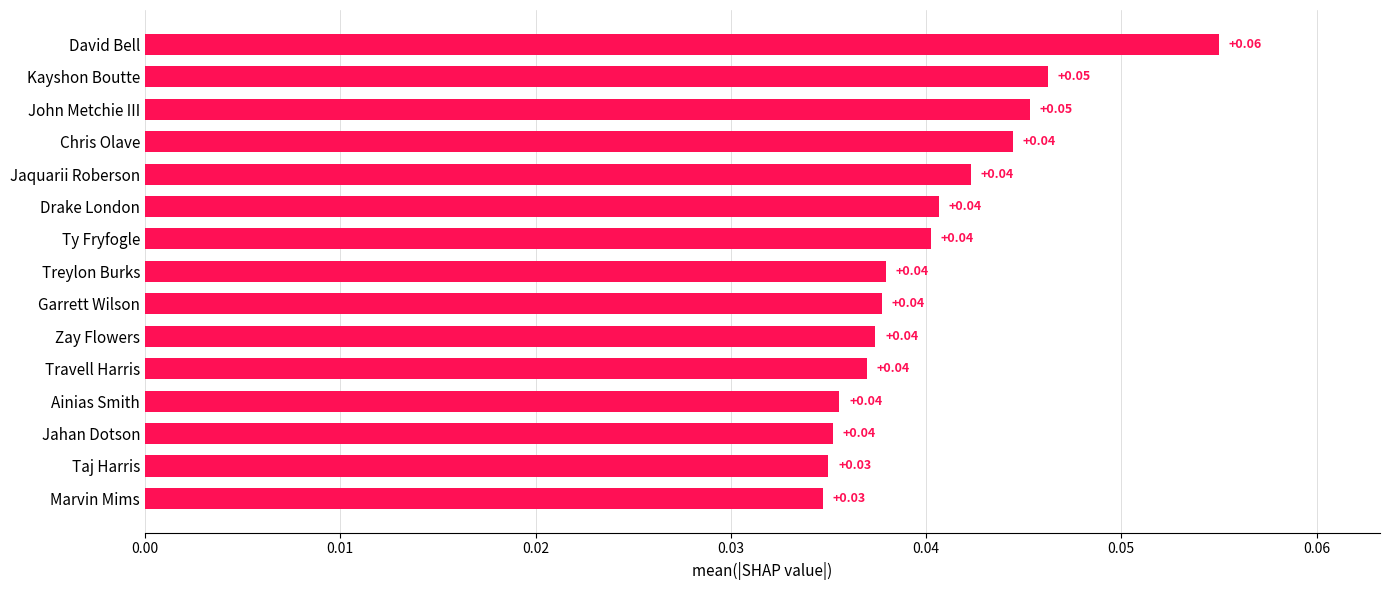

Which has a higher value, Marvin Mims or Ty Fryfogle?

Ty Fryfogle